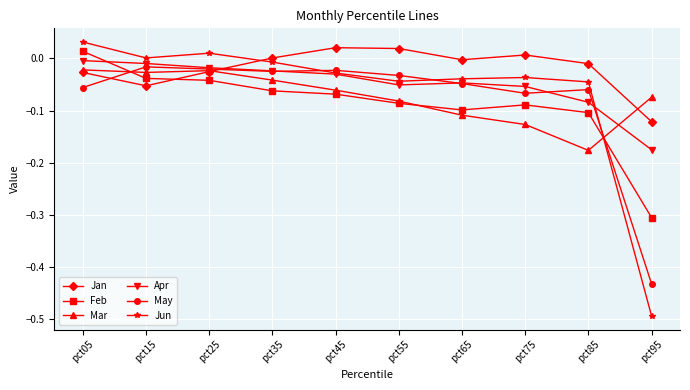

In Jun, how many points are higher than both neighbors (excluding endpoints)?

2